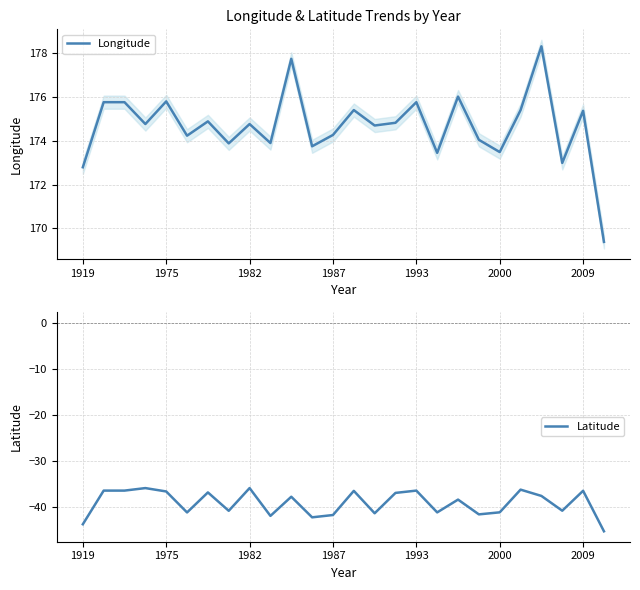

In Longitude, how many points are higher than both neighbors (excluding endpoints)?

9